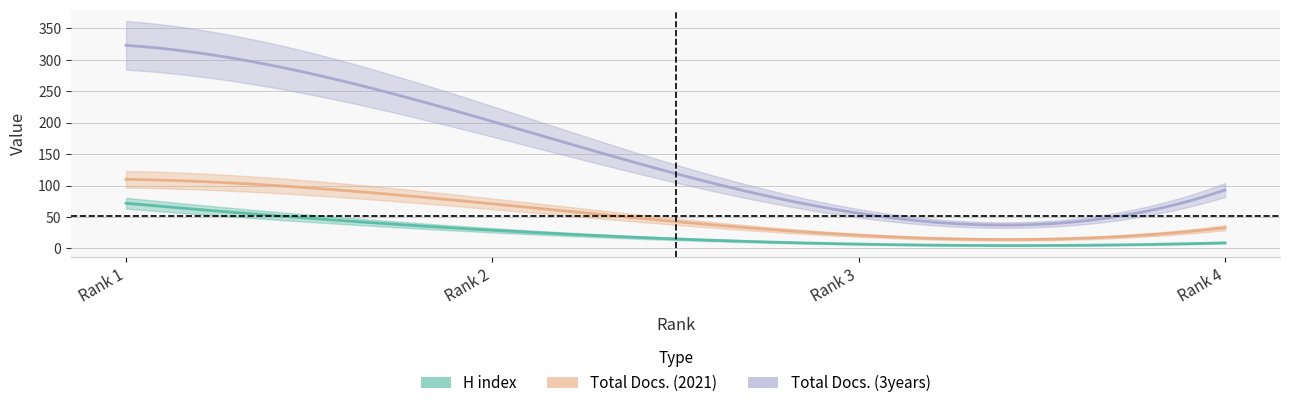

Reading left to right, extract all data points from this chart.

H index: Rank 1=72	Rank 2=29	Rank 3=7	Rank 4=9
Total Docs. (2021): Rank 1=110	Rank 2=71	Rank 3=21	Rank 4=33
Total Docs. (3years): Rank 1=323	Rank 2=202	Rank 3=56	Rank 4=93